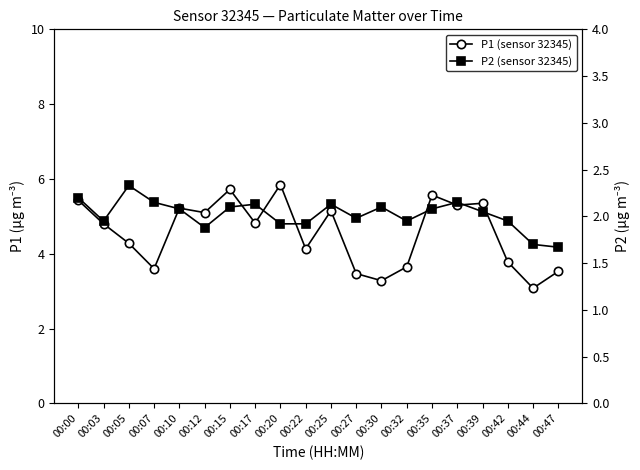

Which has a higher value, 00:07 or 00:42?

00:42